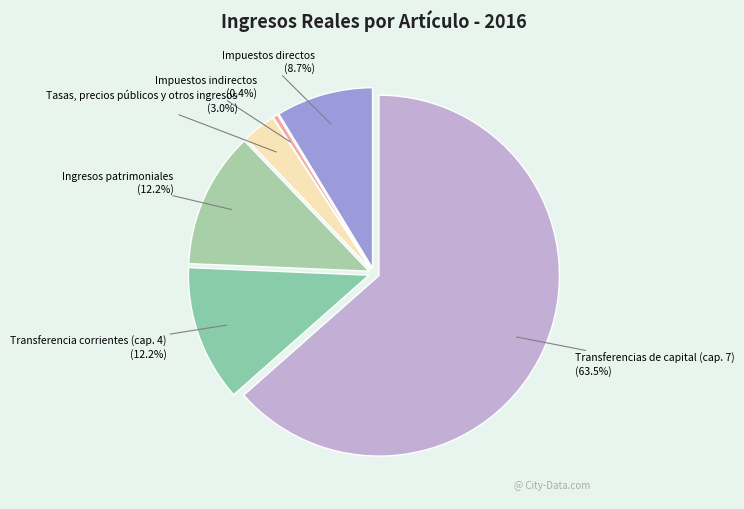

To the nearest percent, what is the combined percentage of Tasas, precios públicos y otros ingresos and Impuestos directos?

12%